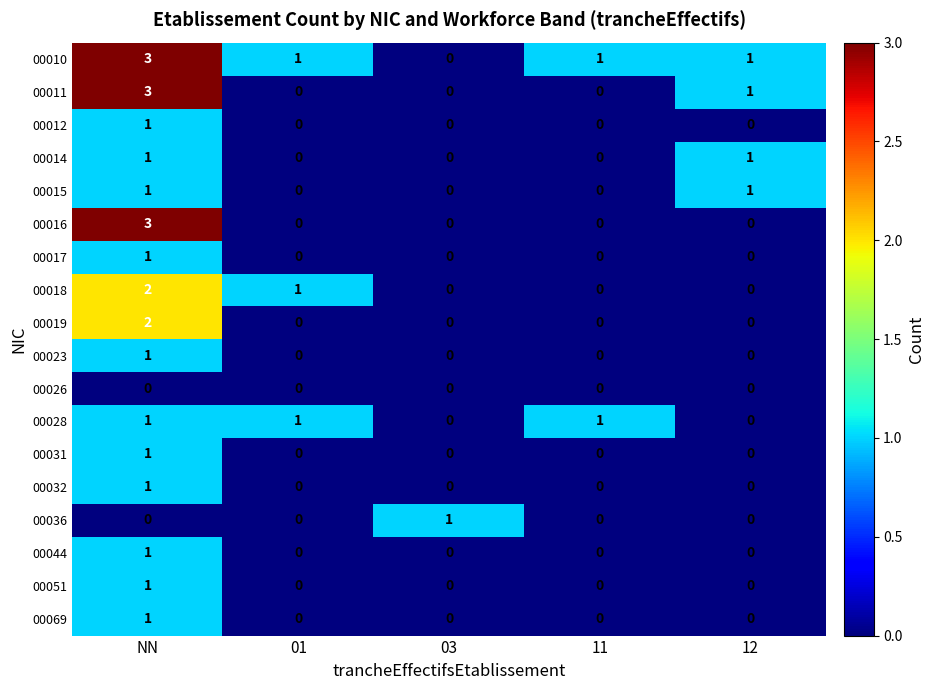

The value of 00012 at 01 is 0. True or false?

True